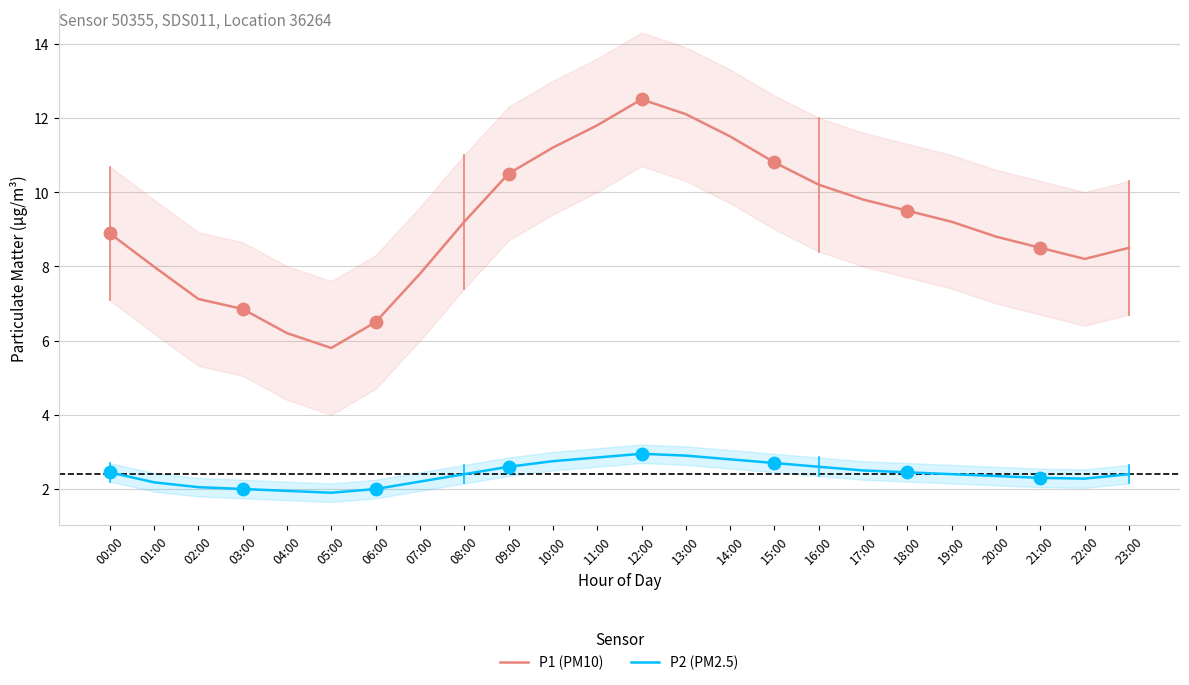

Which series contains the highest Y value?

P1 (PM10)